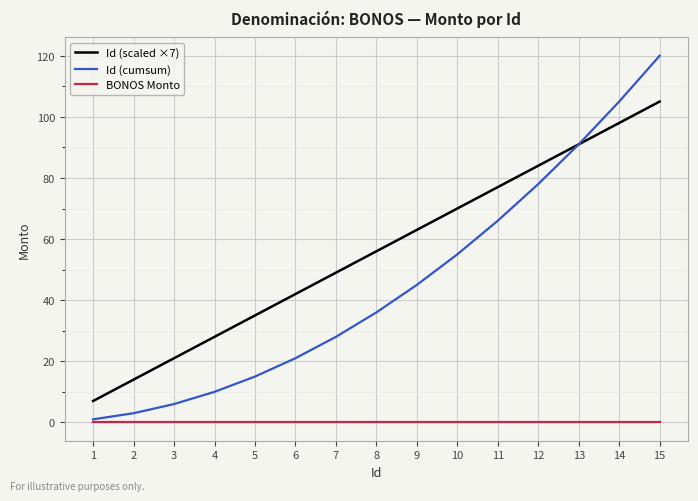

Count the number of data series in this chart.

3